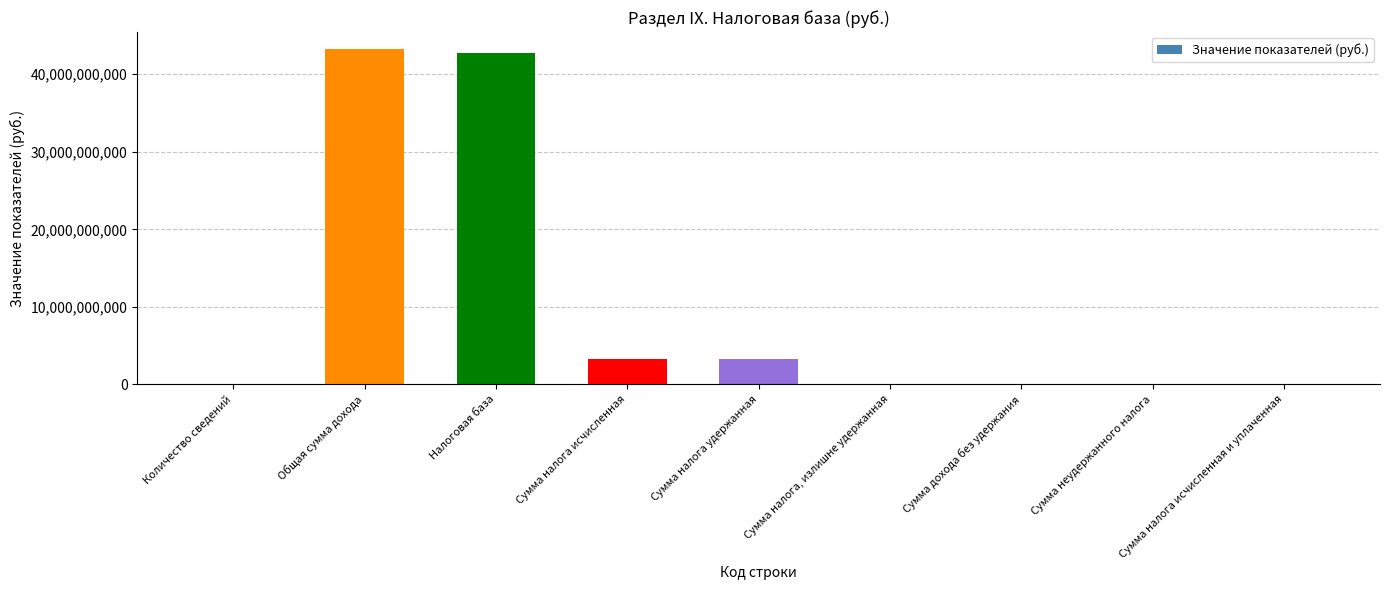

The value at Общая сумма дохода is 21253713337. True or false?

False